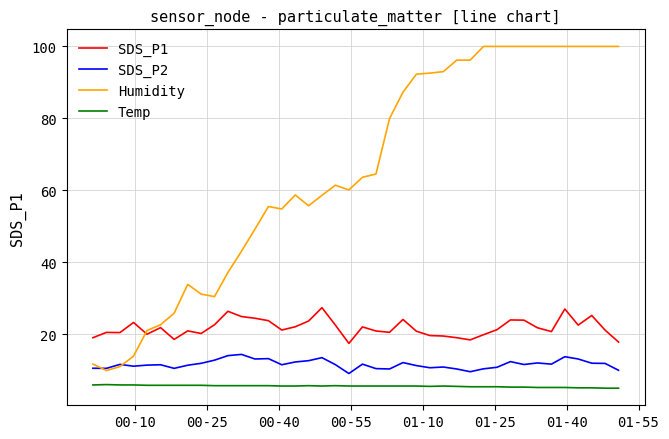

Which series has the widest spread of values?

Humidity